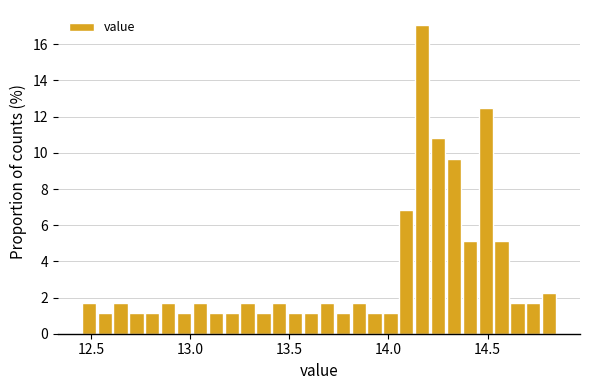

Around what value on the x-axis is the tallest bar? Give the approximate position of its centre, as read against the axis.

14.15